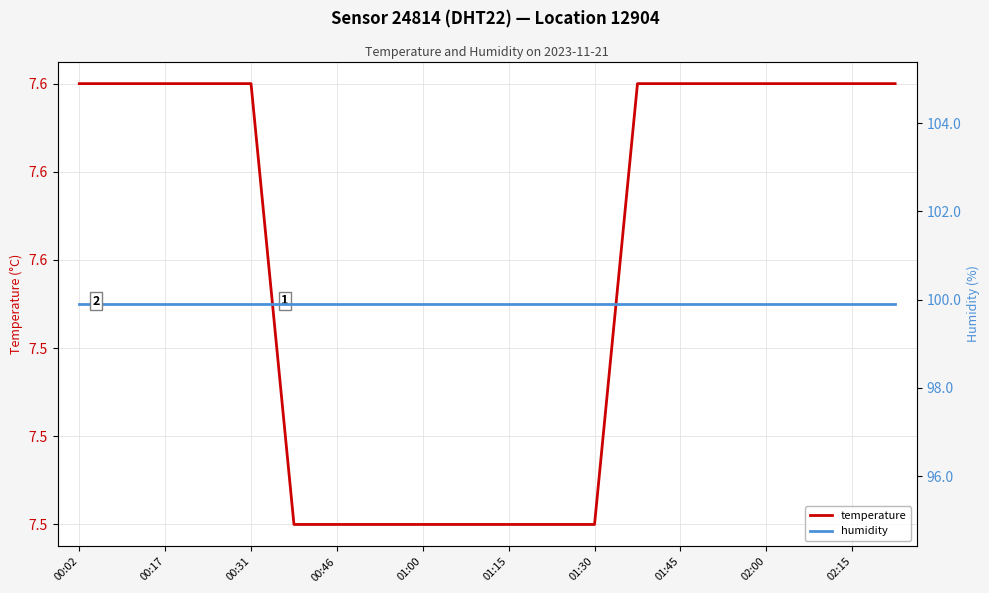

Which series has the largest total across all categories?

humidity